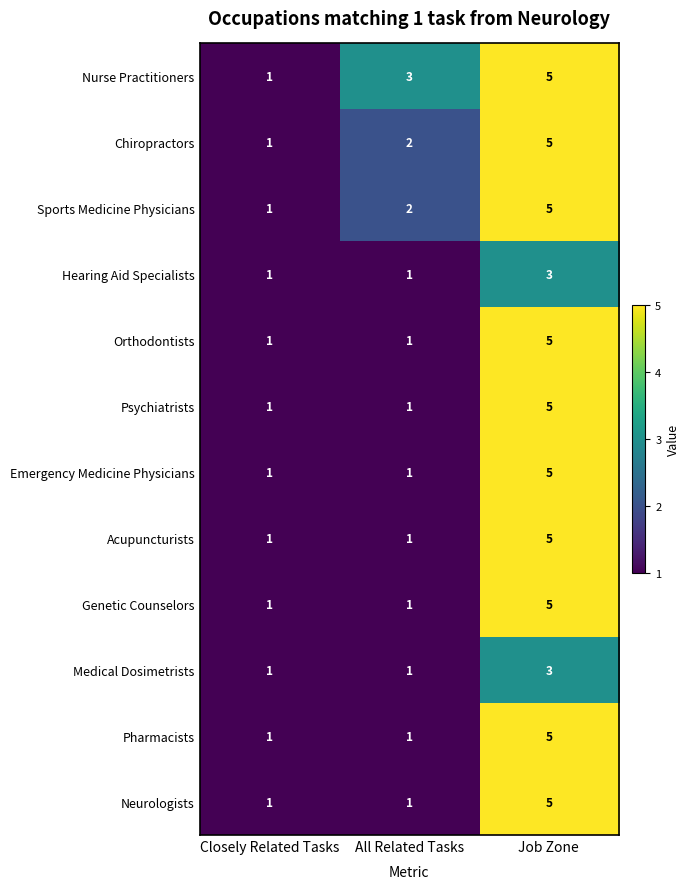

Which category has the lowest value in the Chiropractors series?

Closely Related Tasks